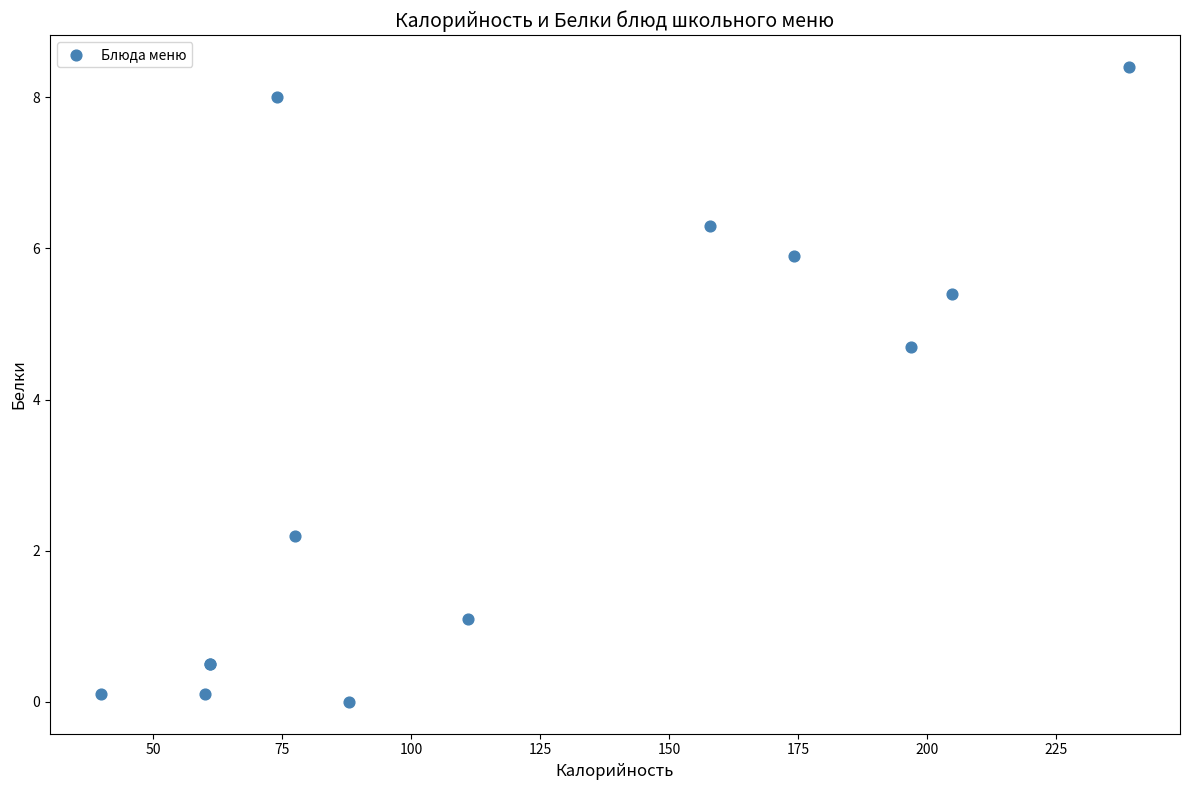

What Y value in the scatter plot is closest to 4?

4.7